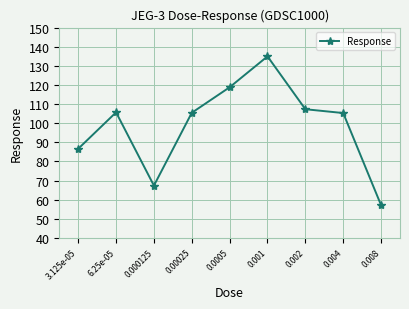

The chart shows a value of 105.7 at 6.25e-05. True or false?

True